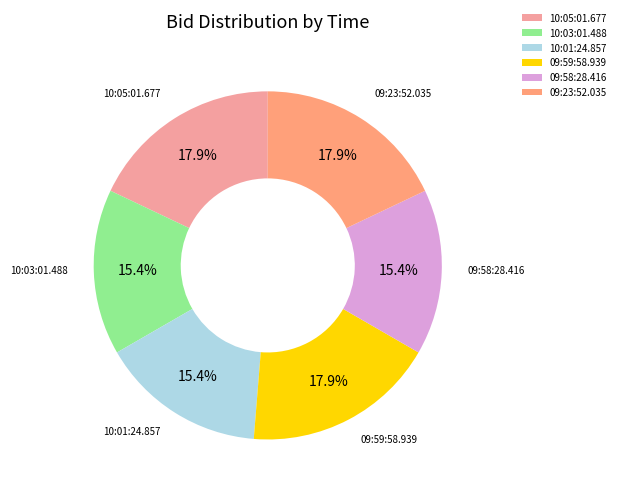

Does 09:59:58.939 account for over 50% of the chart?

No